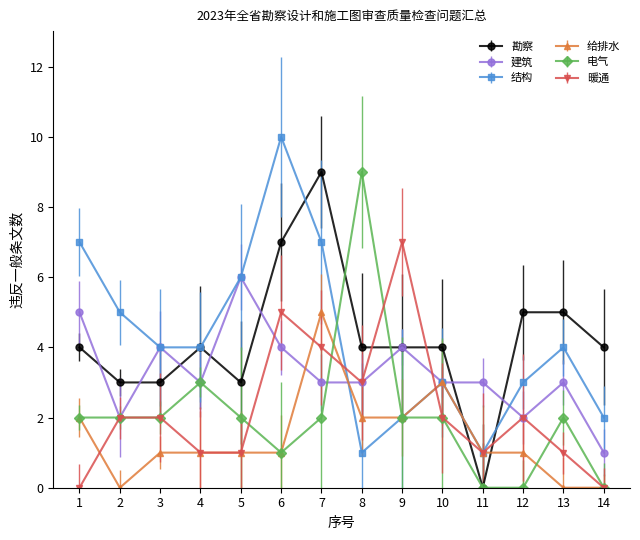

Which category has the lowest value in the 建筑 series?

14